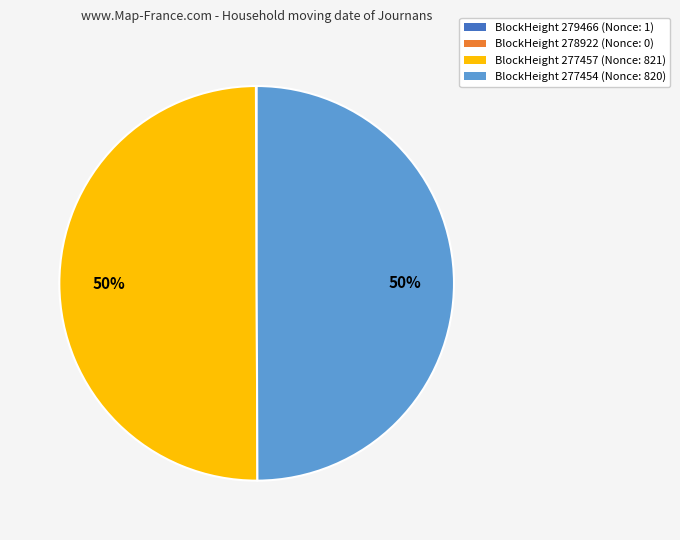

True or false: BlockHeight 277457 (Nonce: 821) accounts for 61% of the total.

False